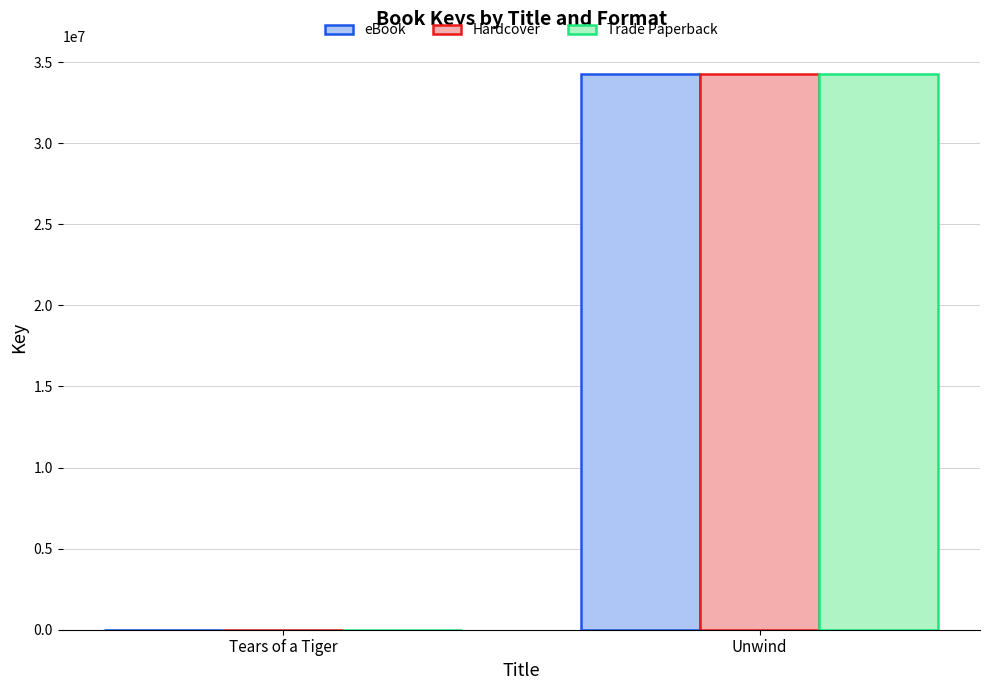

What is the sum of all eBook values?

34298739